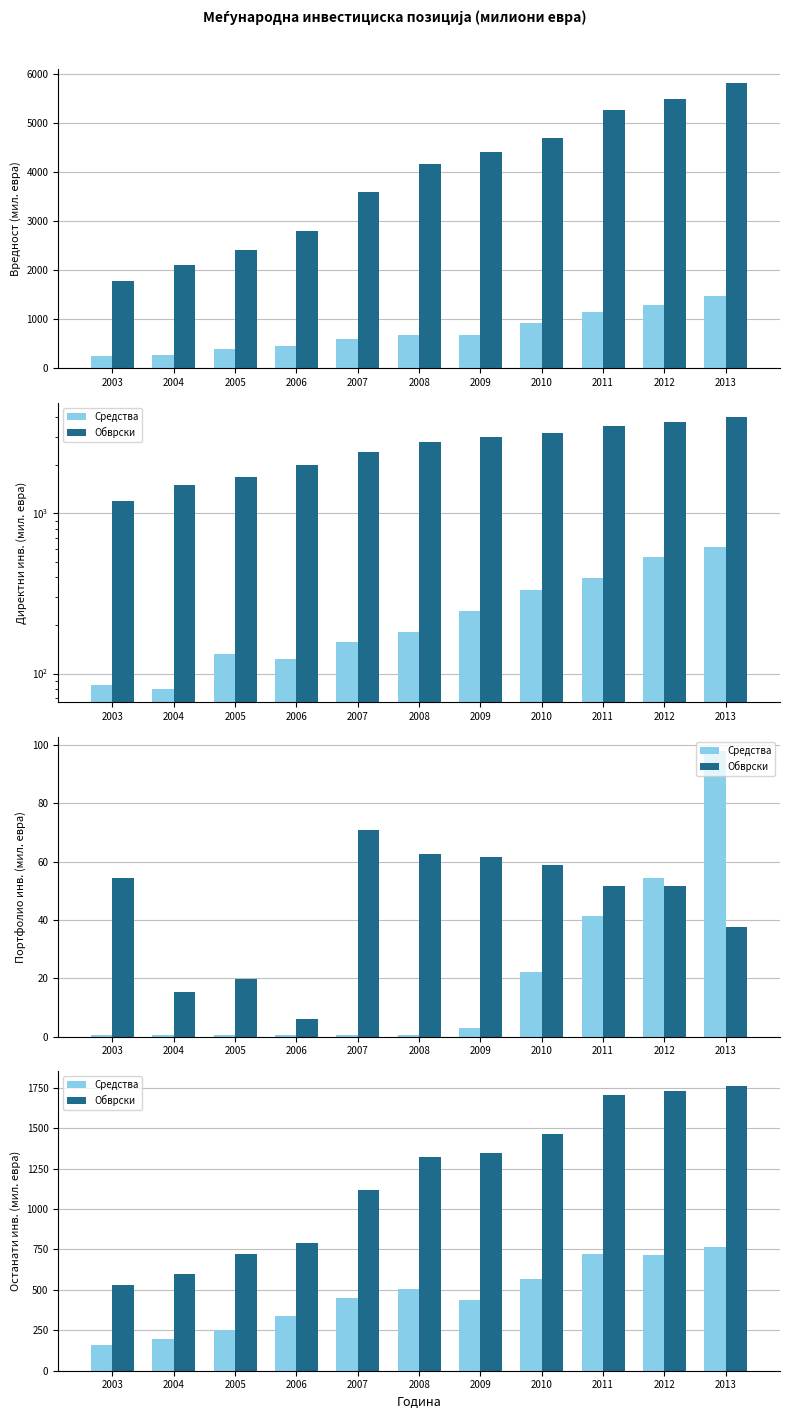

Where does the Средства series first go above 447?

2007